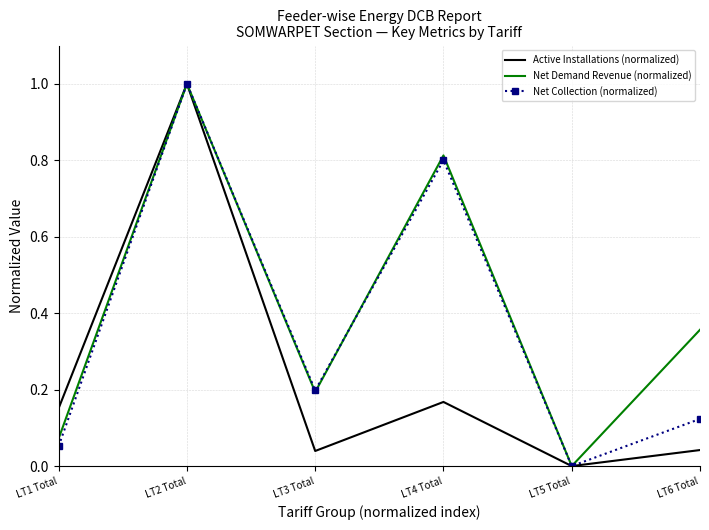

Is the value of Net Collection (normalized) at LT6 Total greater than the value of Active Installations (normalized) at LT2 Total?

No